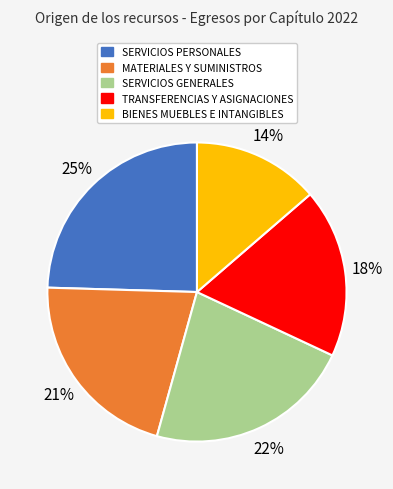

To the nearest percent, what is the average slice percentage?

20%